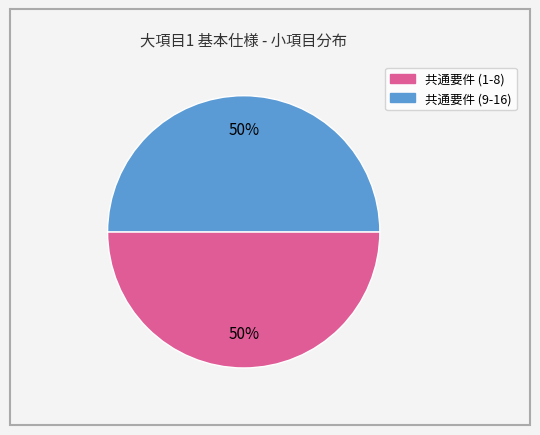

To the nearest percent, what is the average slice percentage?

50%